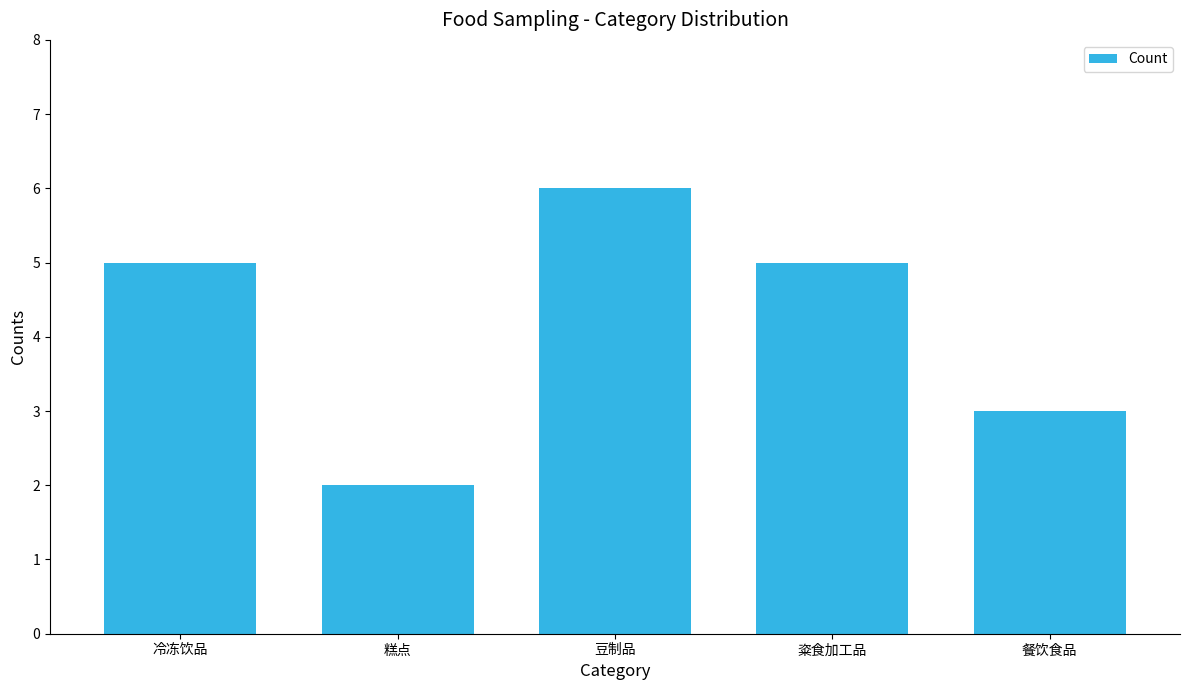

Read the value at 冷冻饮品.

5